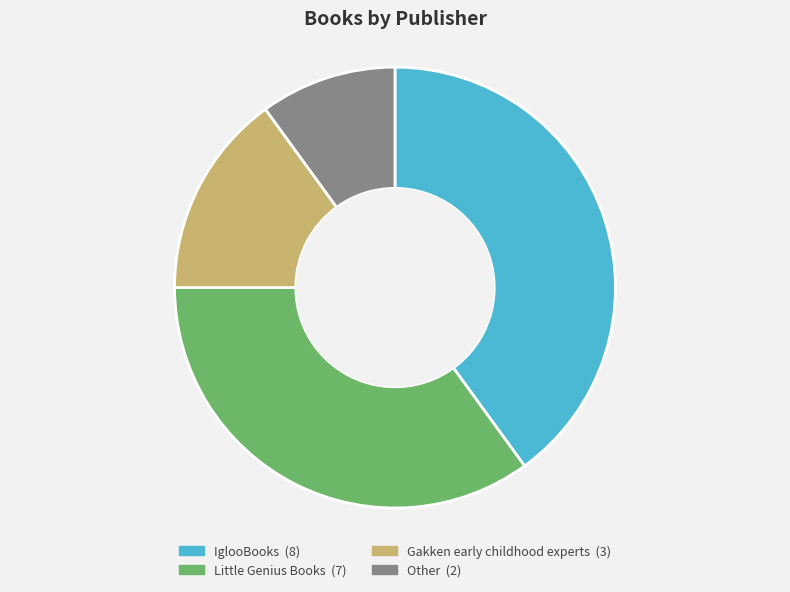

Is the sum of Little Genius Books and Other greater than half?

No